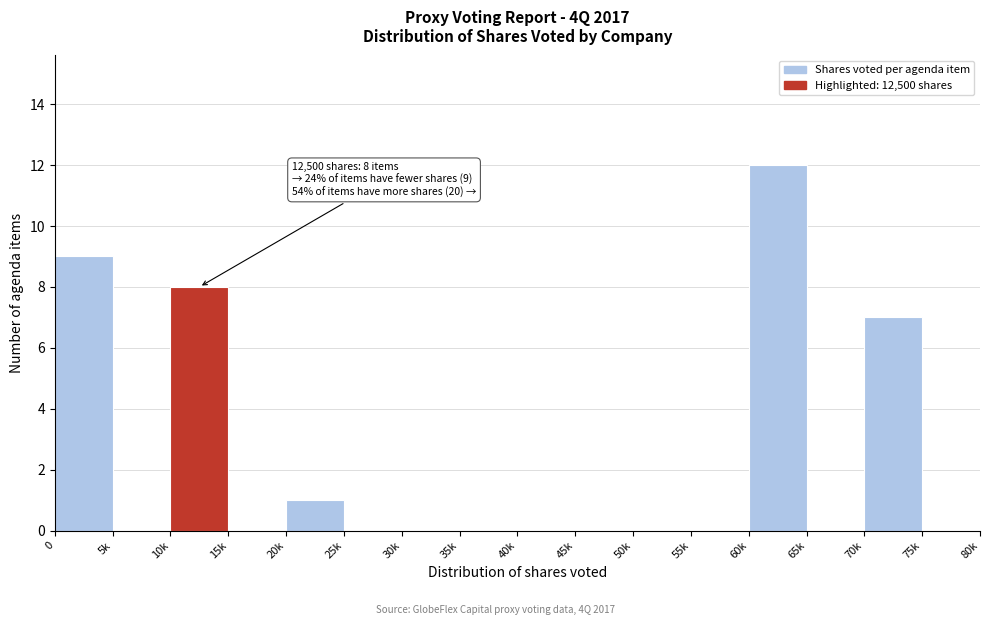

Reading right to left, transcribe all the data shown in this chart.

75k=0	70k=7	65k=0	60k=12	55k=0	50k=0	45k=0	40k=0	35k=0	30k=0	25k=0	20k=1	15k=0	10k=8	5k=0	0=9